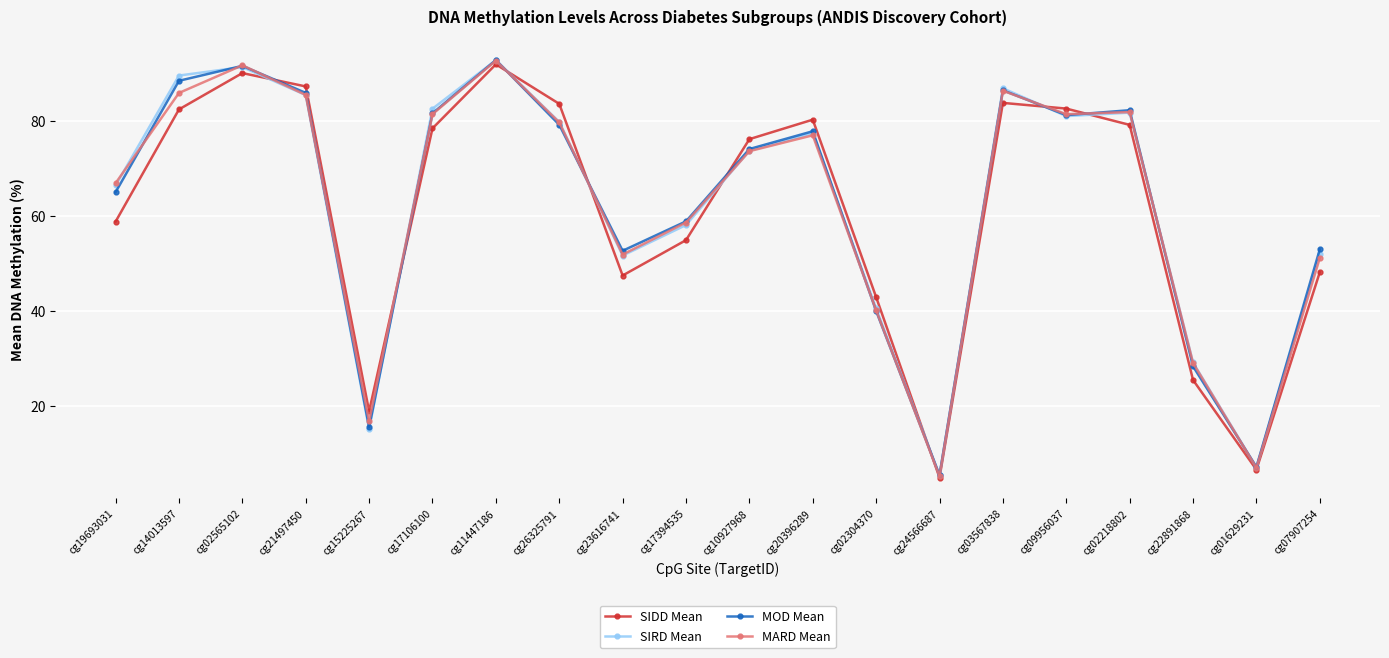

How many data points does each series have?

20